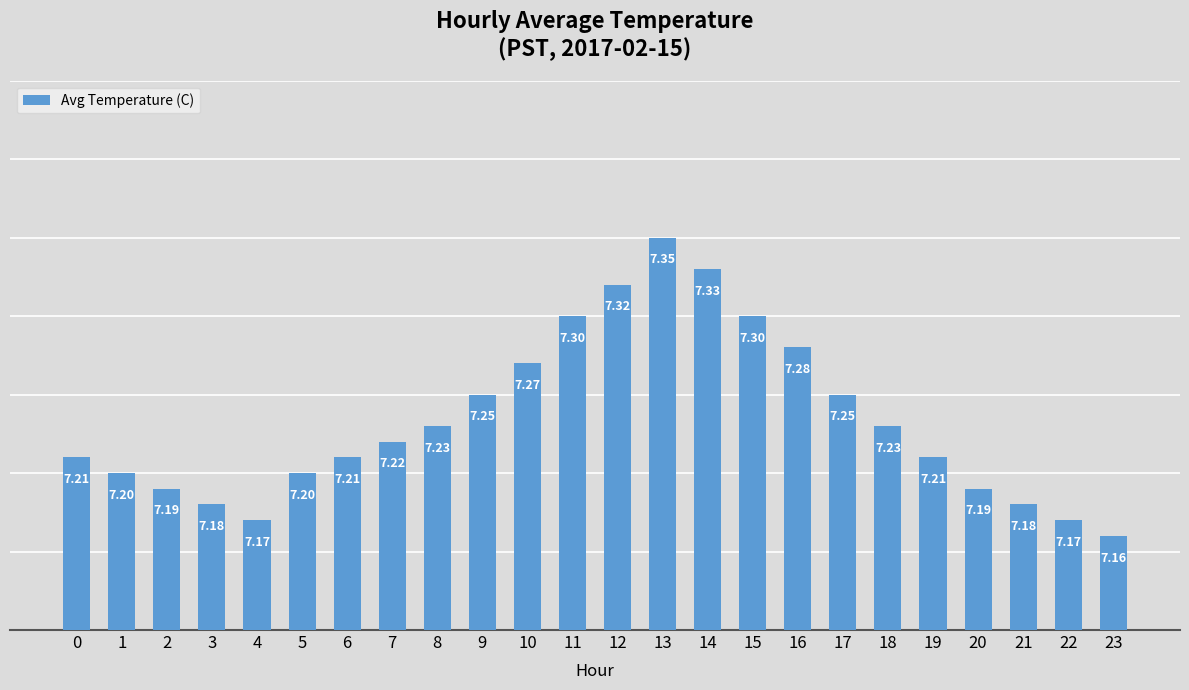

True or false: the data shows 7.3 at 16.

True